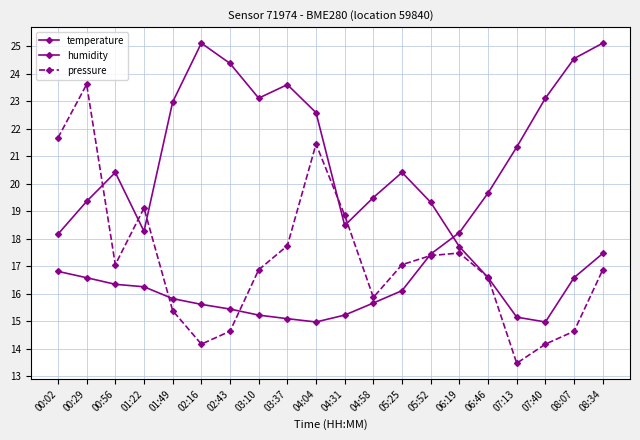

How many categories are shown in the chart?

20